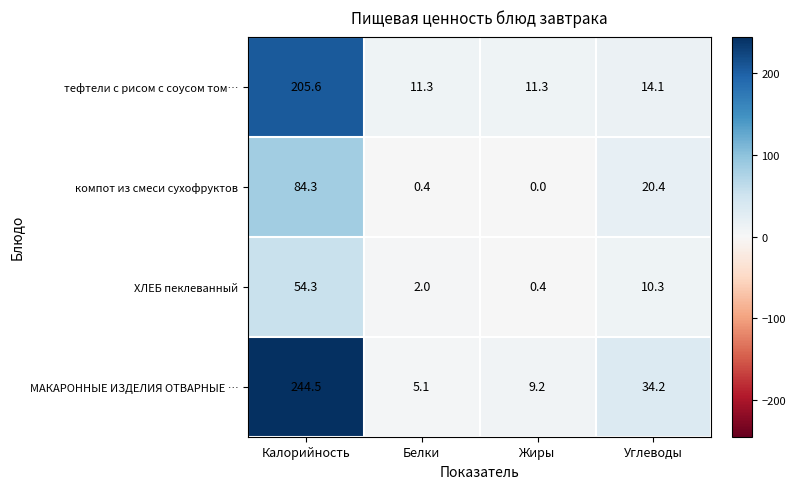

At which category does the chart reach its peak across all series?

Калорийность